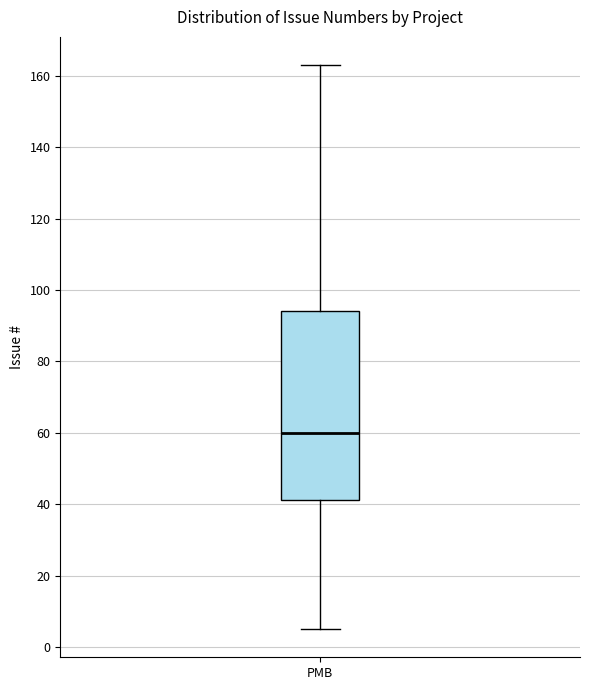

Where is the lower edge of the box for PMB on the y-axis? The values are not printed on the chart, so give them approximately, as read against the axis.

42